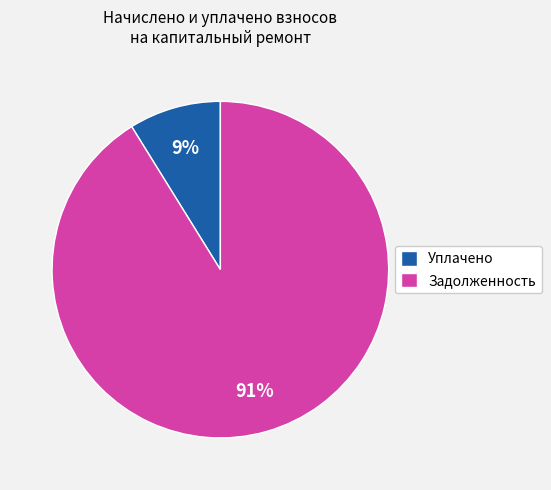

Rank the categories by value from lowest to highest.

Уплачено, Задолженность